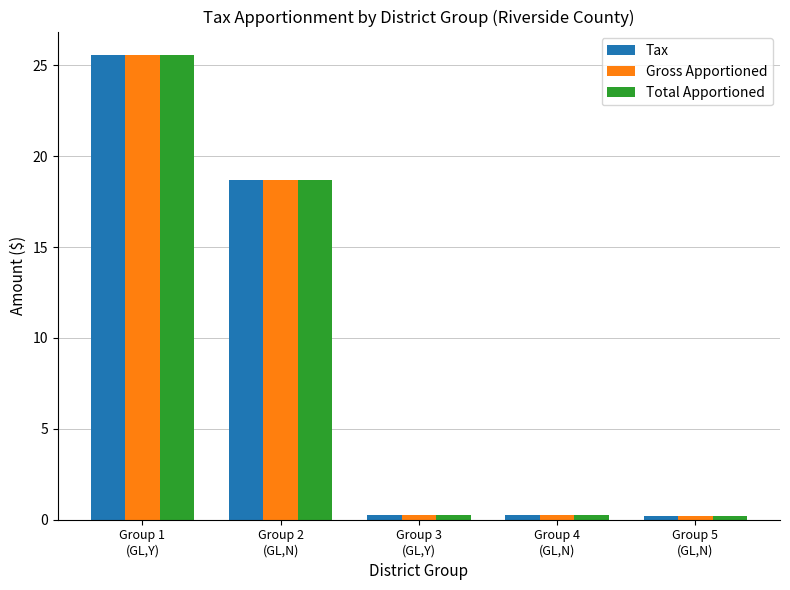

What is the maximum value for Total Apportioned?

25.6